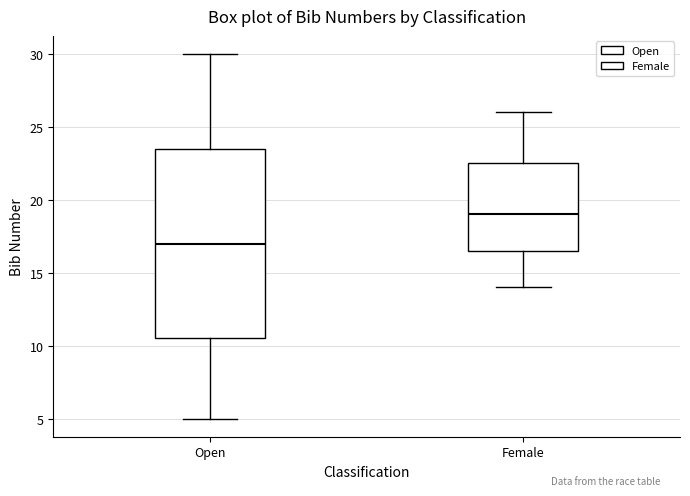

Reading left to right, transcribe this box plot: for each box, give where its median line is, the range the box spans, and where its two whiskers end, as read against the y-axis. The values are not printed on the chart, so give them approximately, as read against the axis.

Open: median 17.0, box 10.5 to 23.5, whiskers 5.0 to 30.0
Female: median 19.0, box 16.5 to 22.5, whiskers 14.0 to 26.0